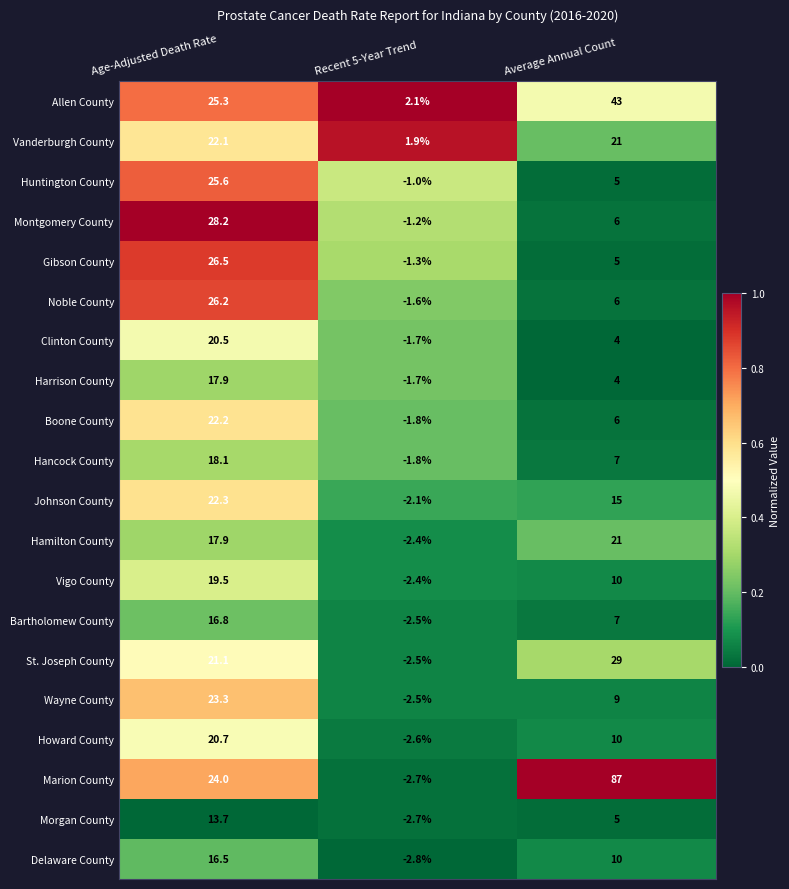

Which series has the largest range (max minus min)?

Marion County